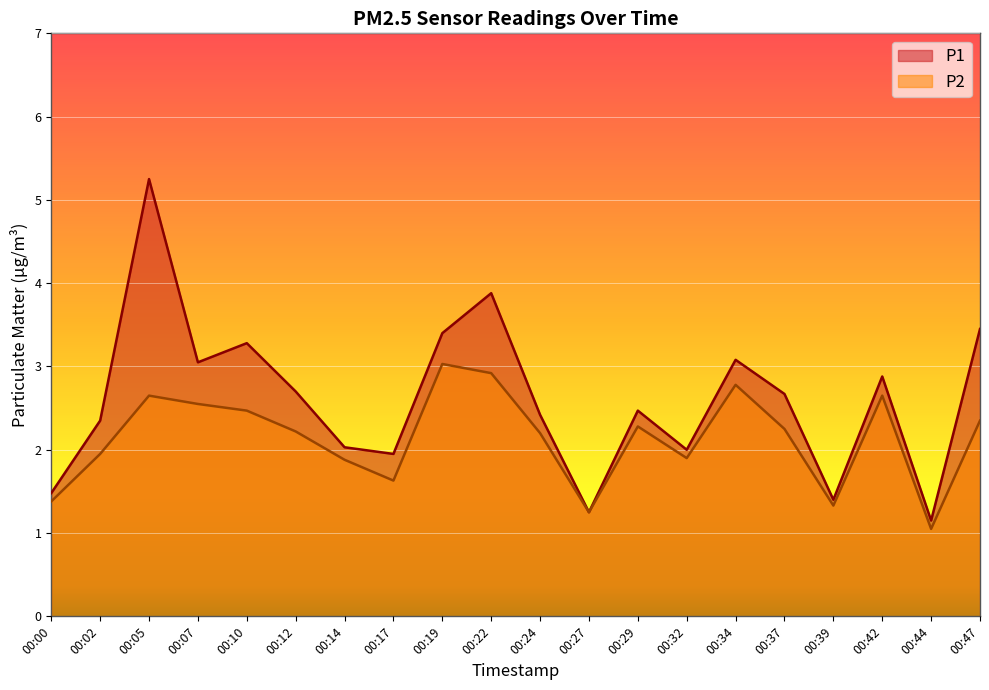

List the series in order of their overall mean, lowest first.

P2, P1